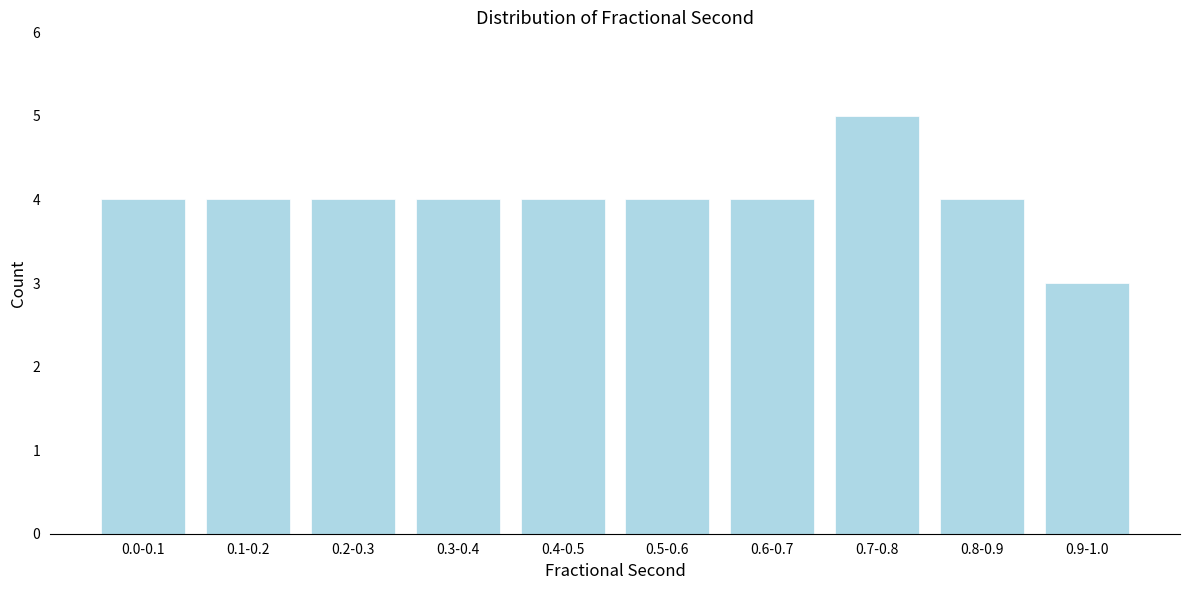

Reading left to right, transcribe all the data shown in this chart.

4	4	4	4	4	4	4	5	4	3